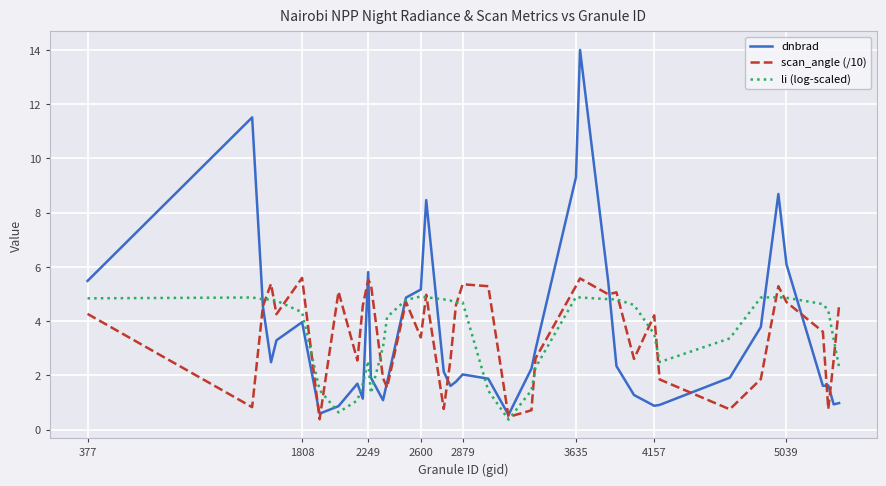

List the series in order of their peak value, lowest first.

li (log-scaled), scan_angle (/10), dnbrad